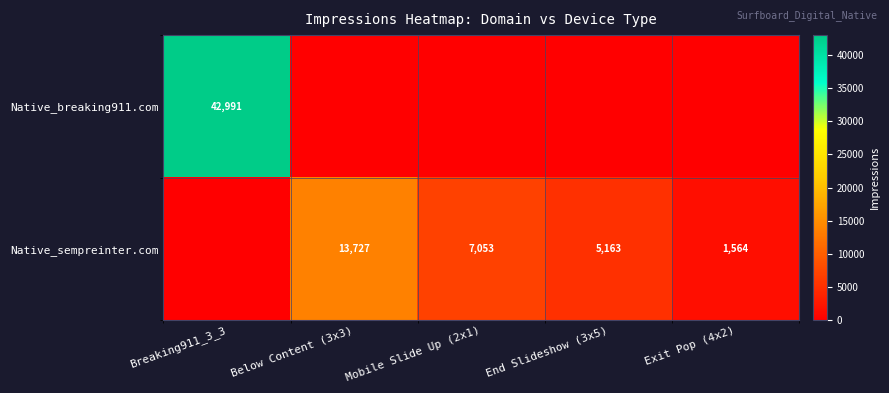

Is it true that Native_sempreinter.com equals 1564 at Exit Pop (4x2)?

True